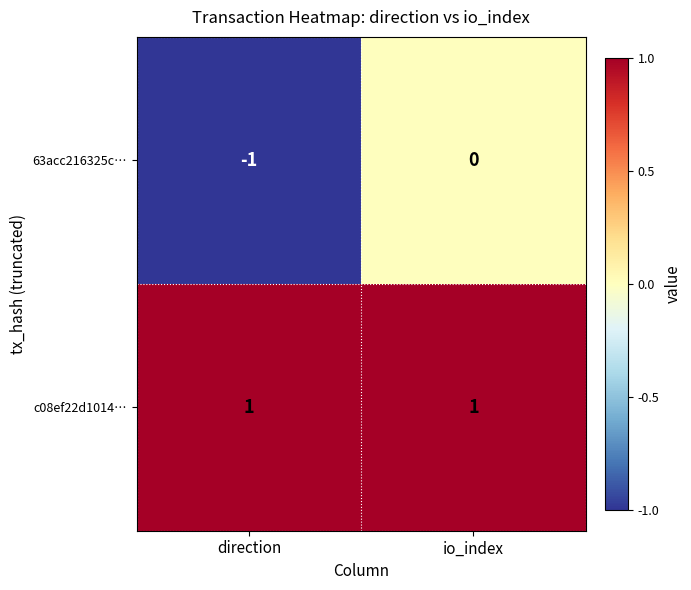

How many values in the 63acc216325c… series are below 0?

1